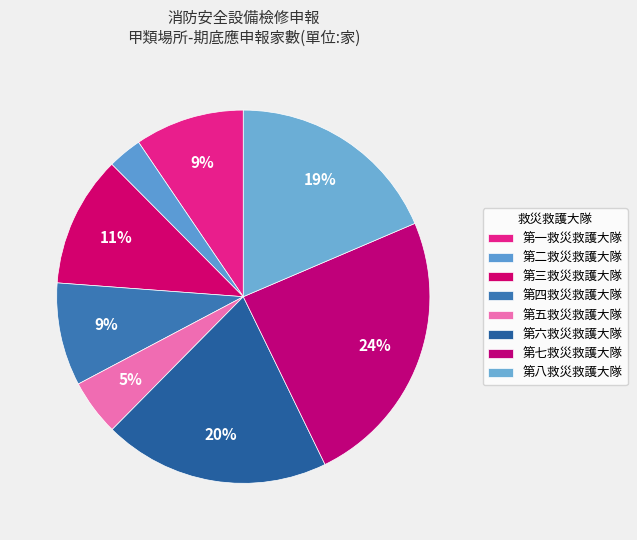

Count the number of slices in the pie.

8